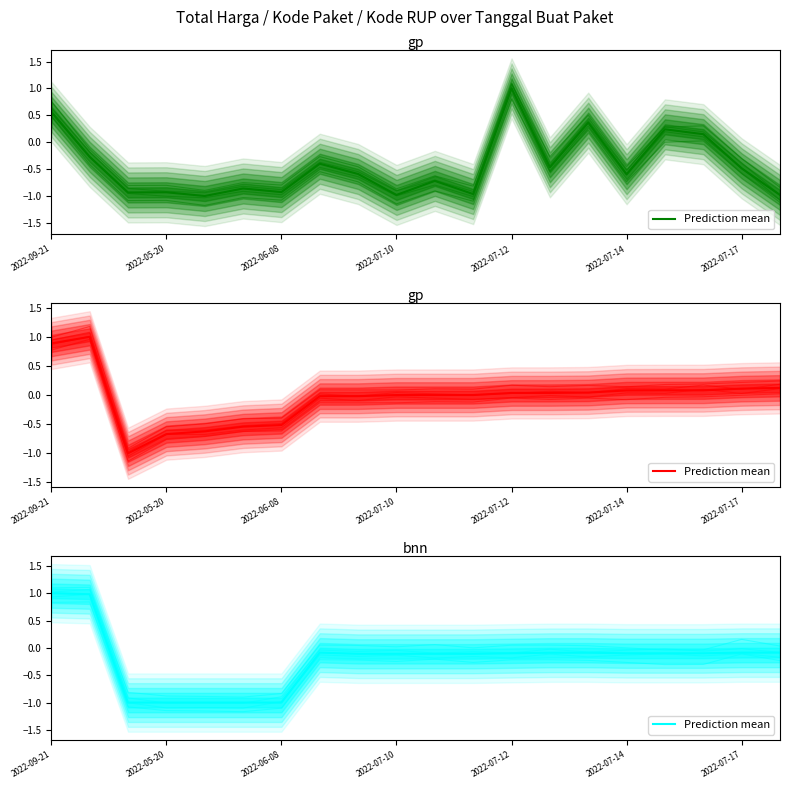

What is the difference between the second highest and second lowest values?

2.0